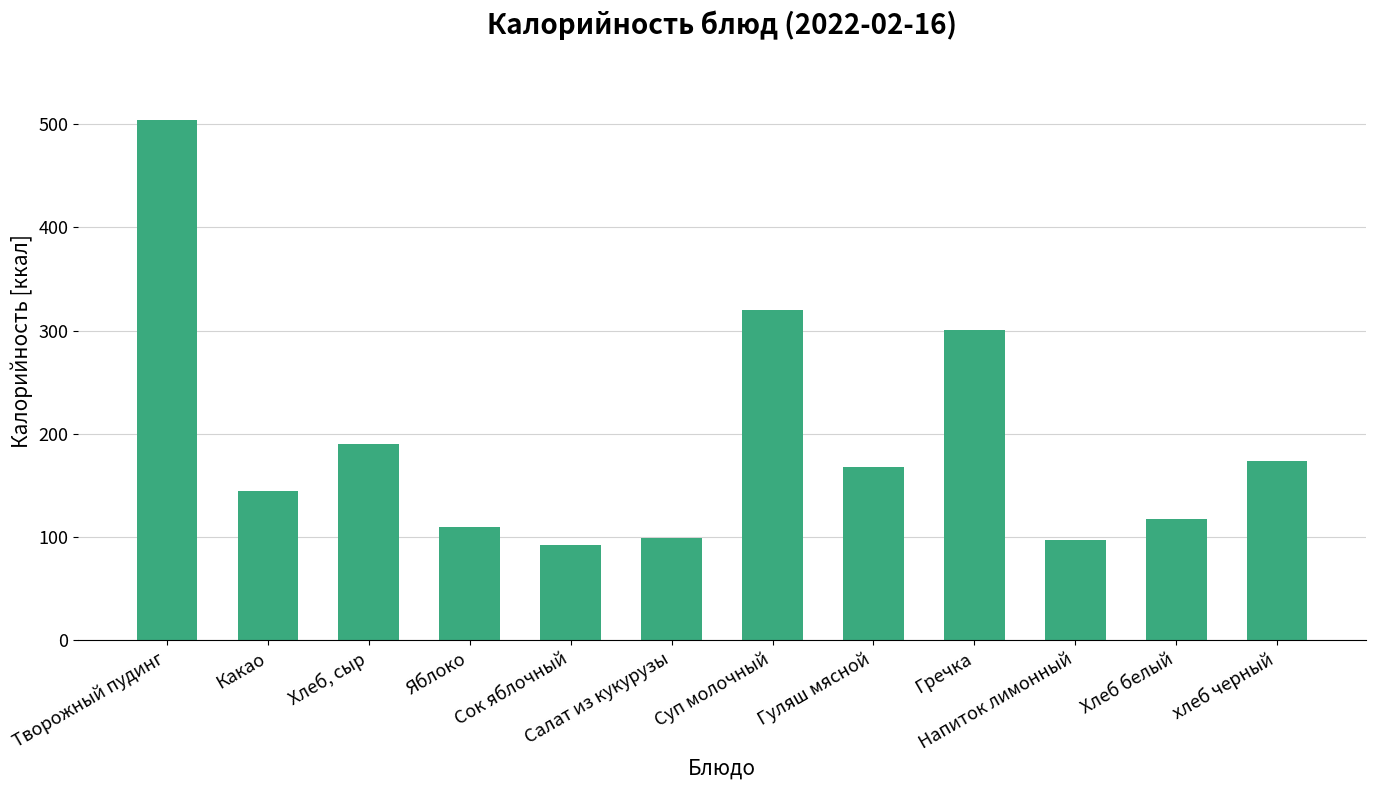

At which label does the data first exceed 168?

Творожный пудинг